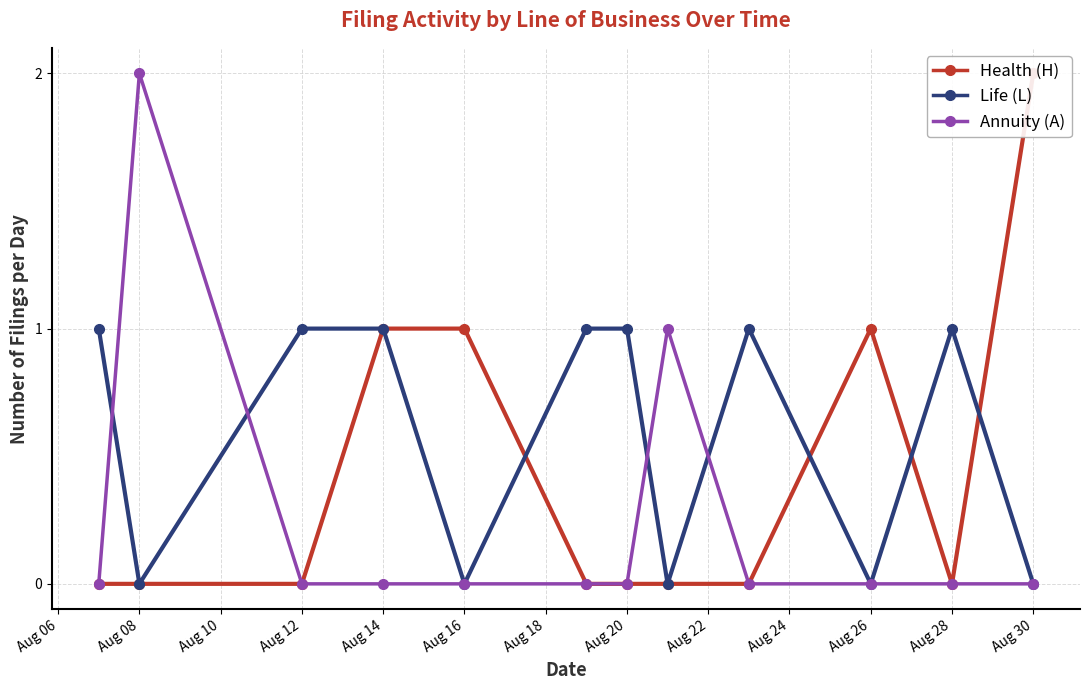

What is the maximum value shown in the chart?

2